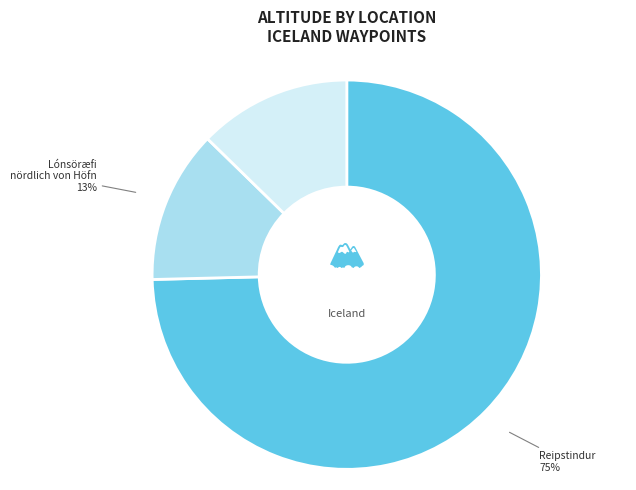

How many segments does this pie chart have?

3